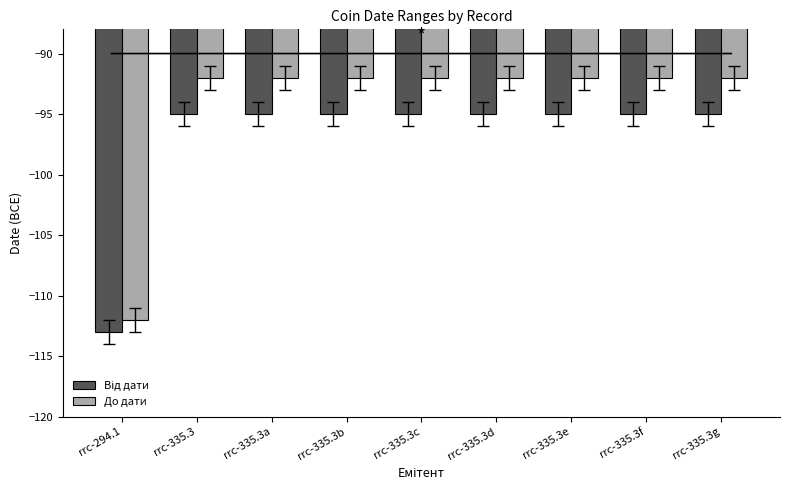

What is the sum of the До дати values at rrc-335.3a and rrc-335.3f?

-184